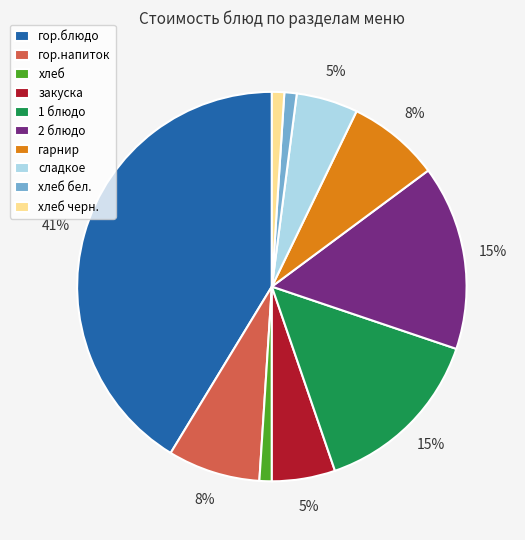

What is the largest slice in the pie chart?

гор.блюдо